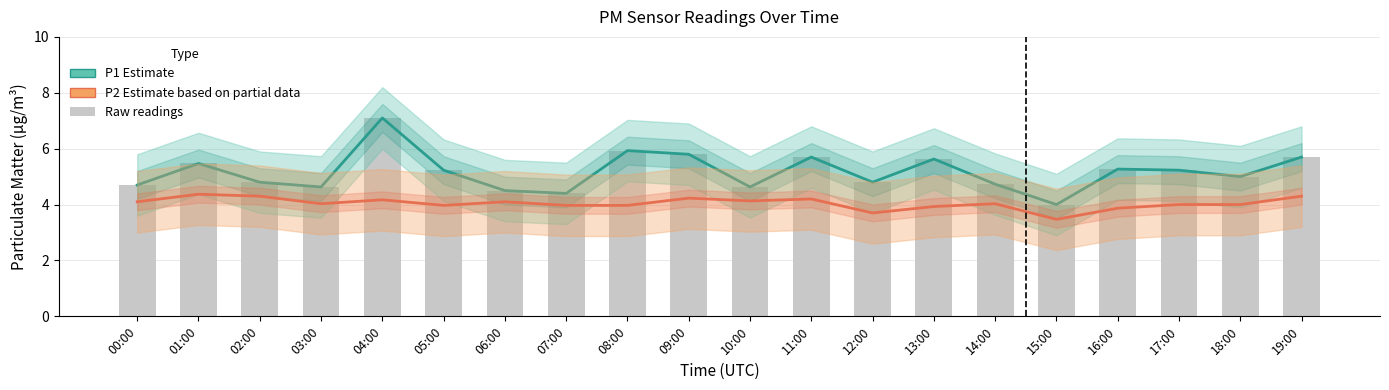

What is the minimum value shown in the chart?

3.5